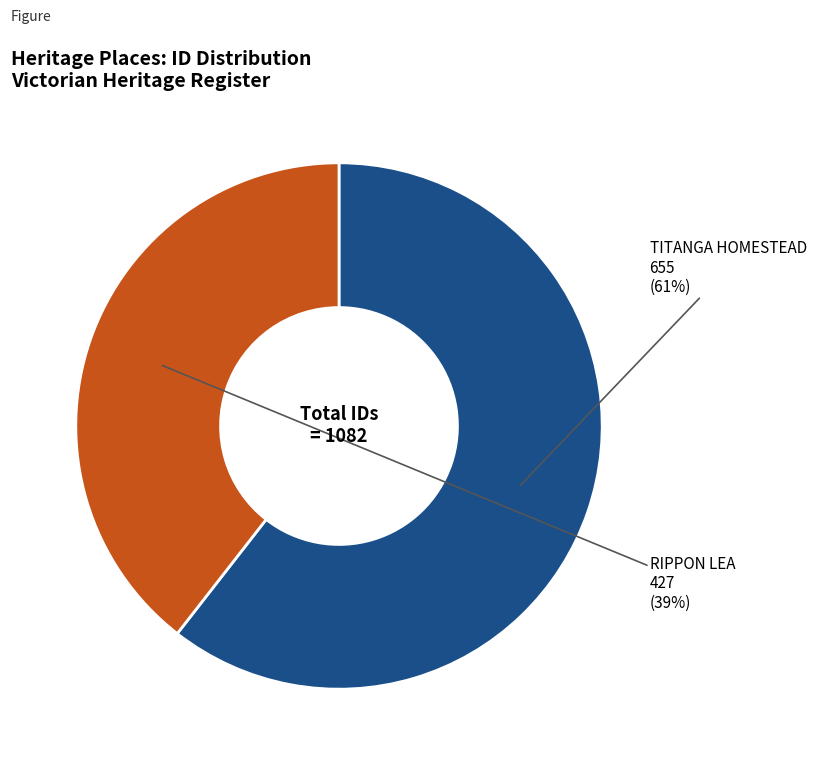

Does TITANGA HOMESTEAD represent more than half of the total?

Yes